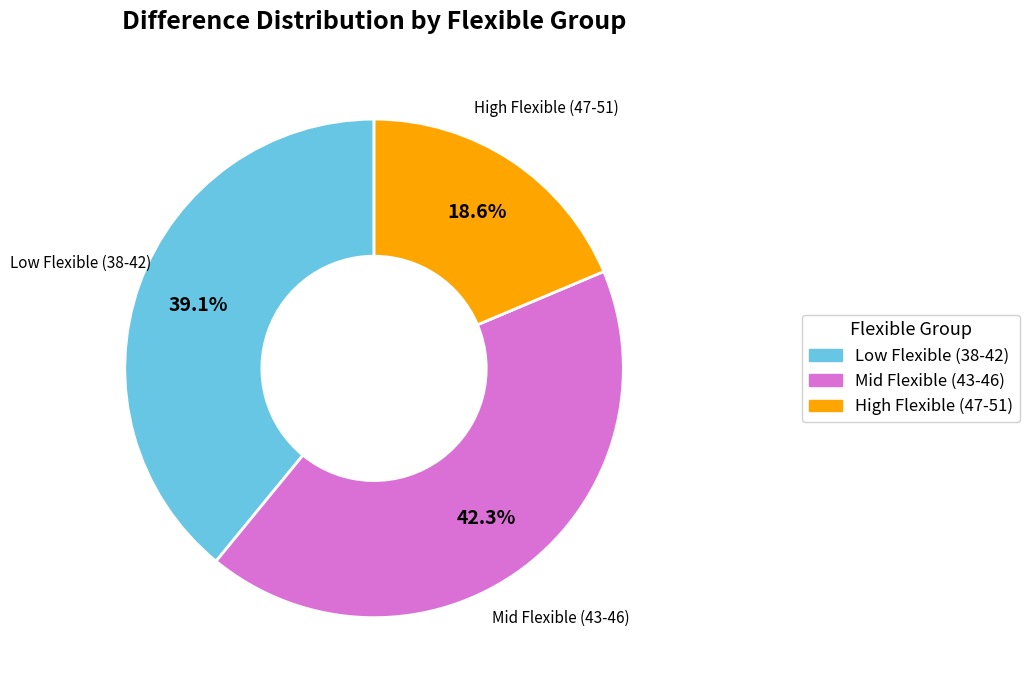

Is there a majority slice in this chart?

No